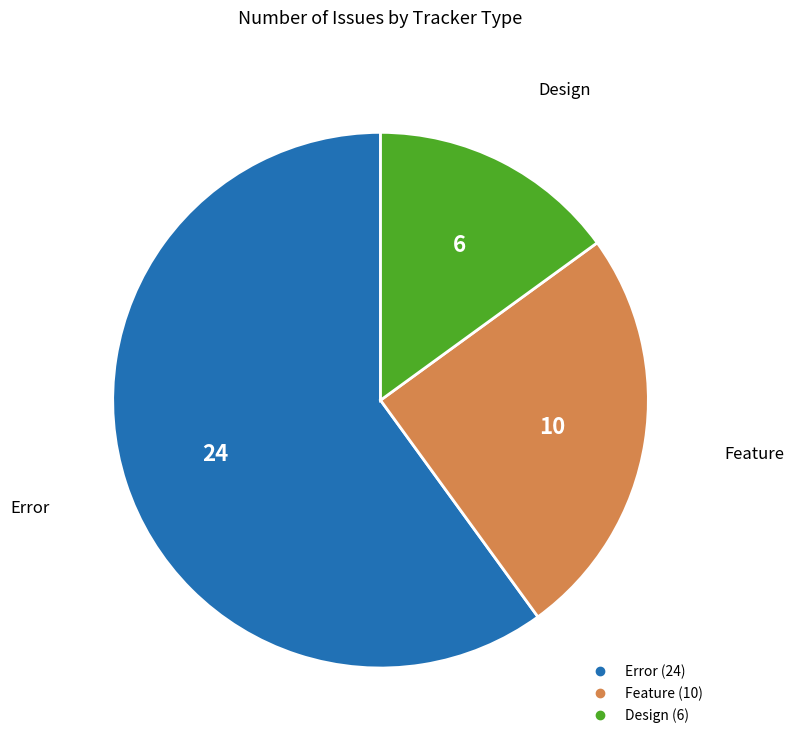

Does any single category account for the majority?

Yes